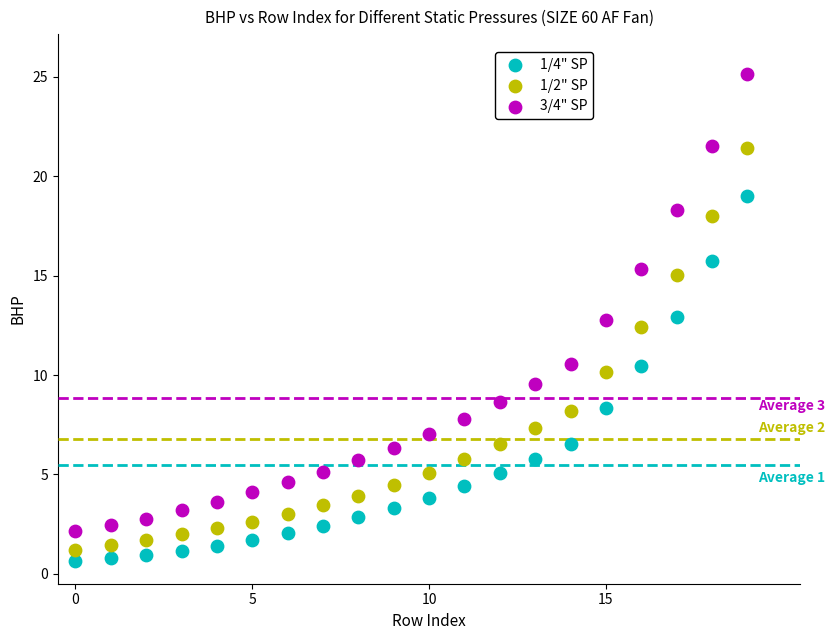

Across all data points, what is the range of Y values (max minus min)?

24.5